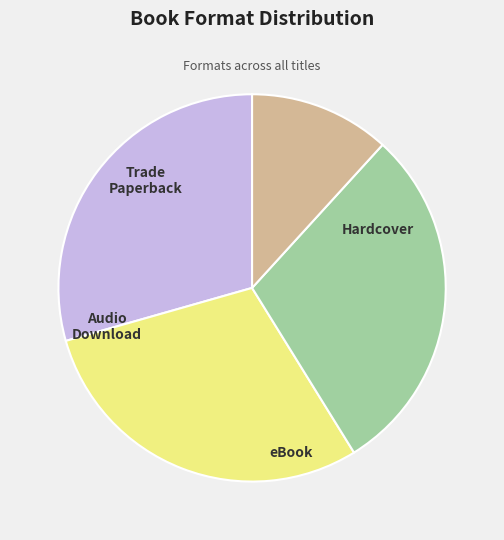

Does any single category account for the majority?

No